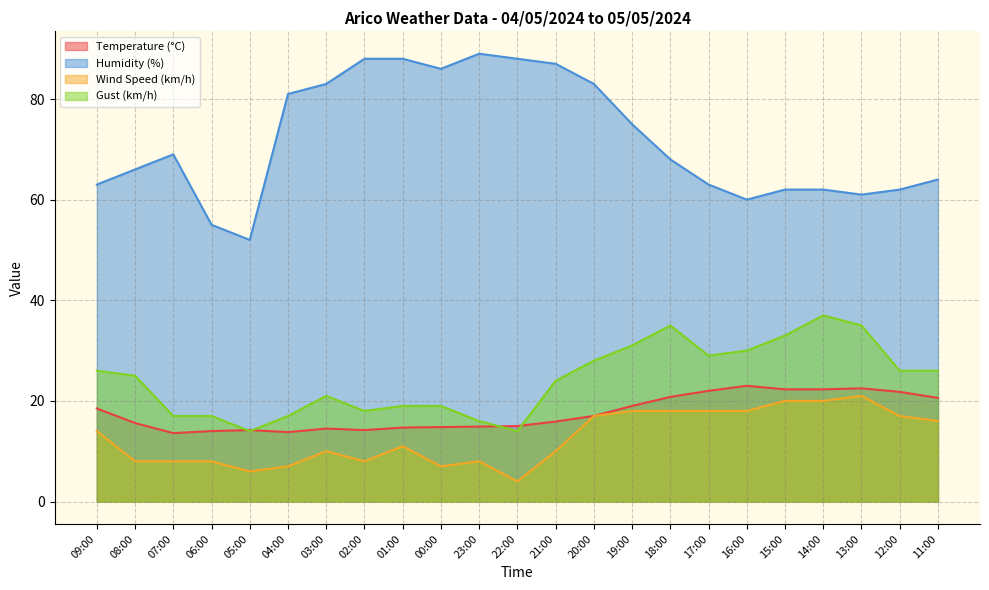

What is the value of the Humidity (%) point at the 15th from the left?

75.0